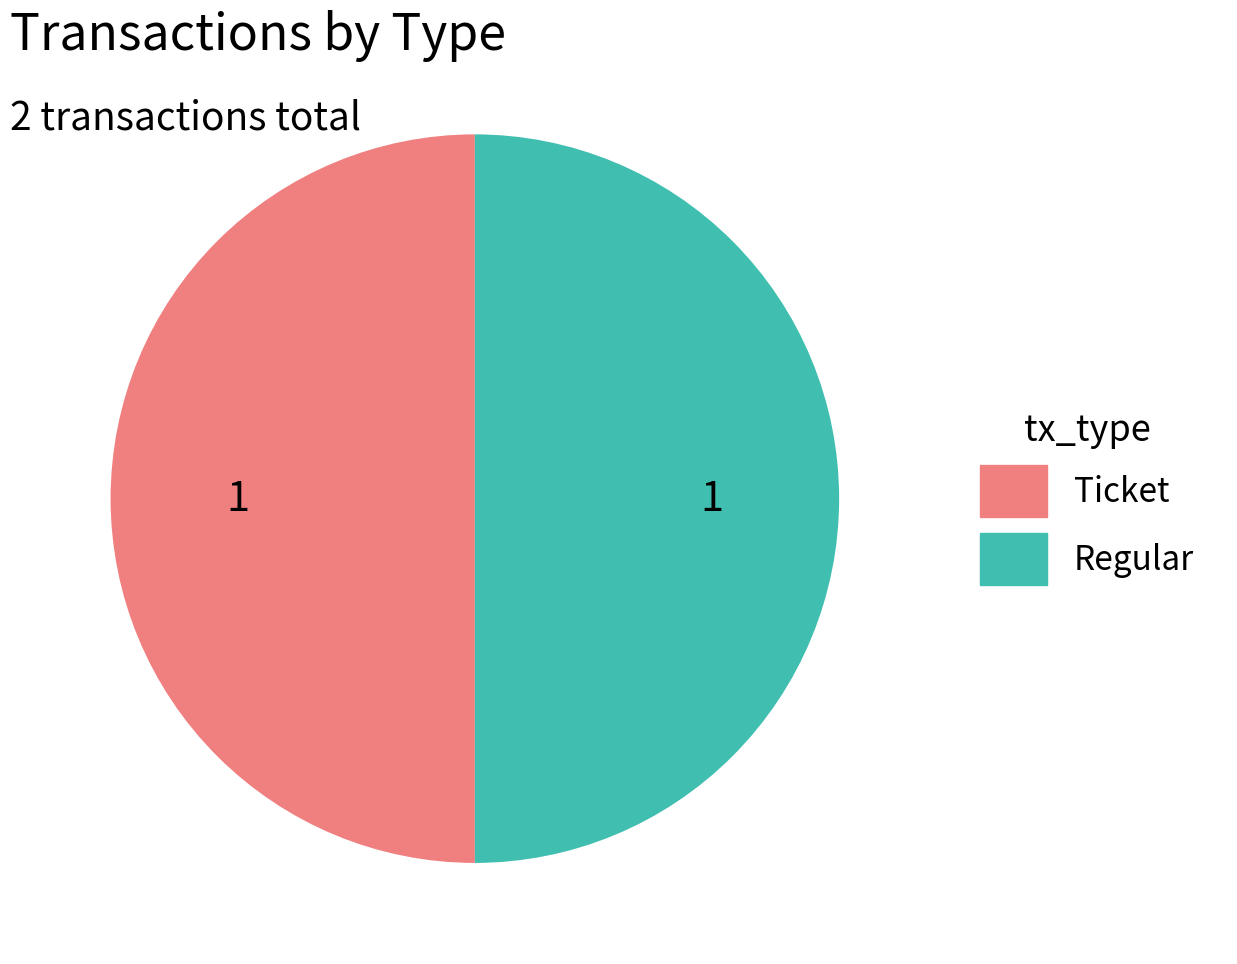

Approximately how many times larger is the value at Ticket compared to Regular?

1.0